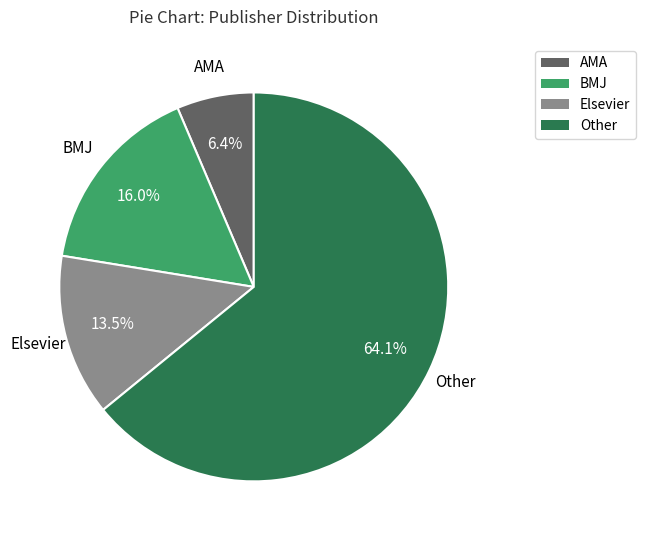

Is there a majority slice in this chart?

Yes